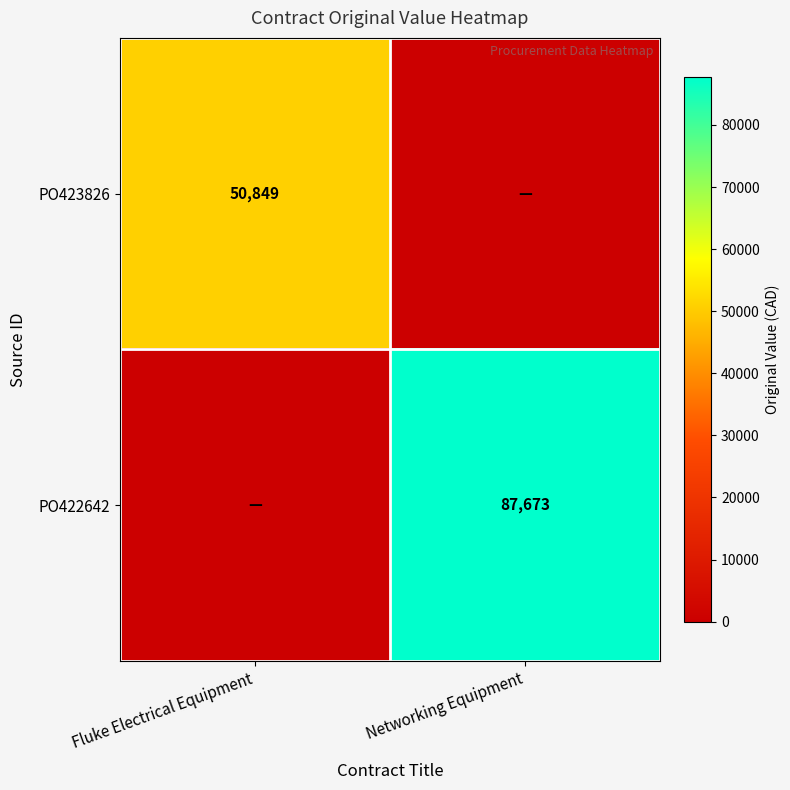

Which has a higher value, Fluke Electrical Equipment or Networking Equipment?

Fluke Electrical Equipment